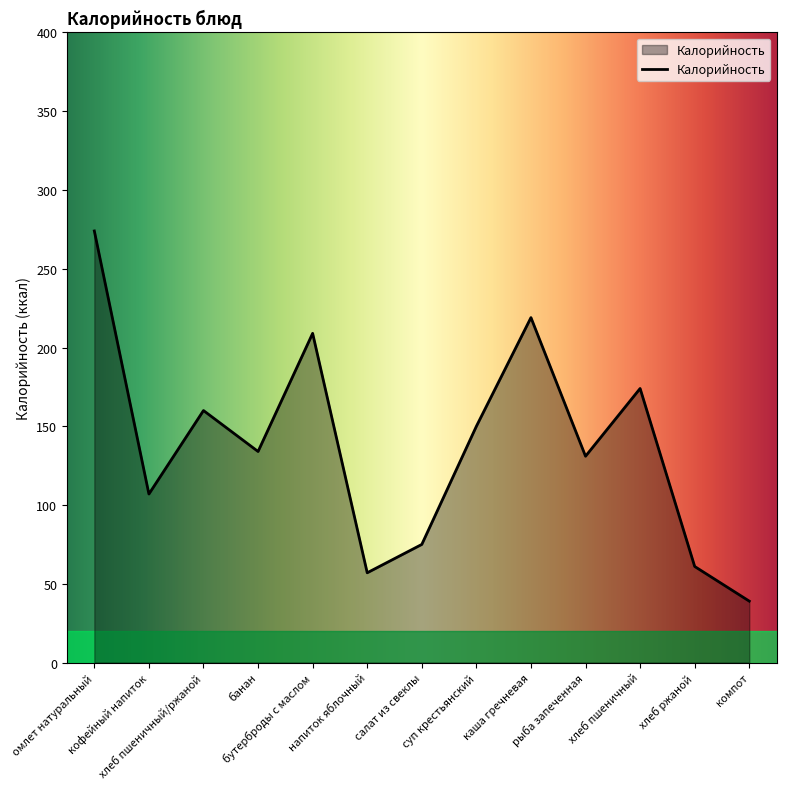

What is the difference between the maximum and minimum values?

235